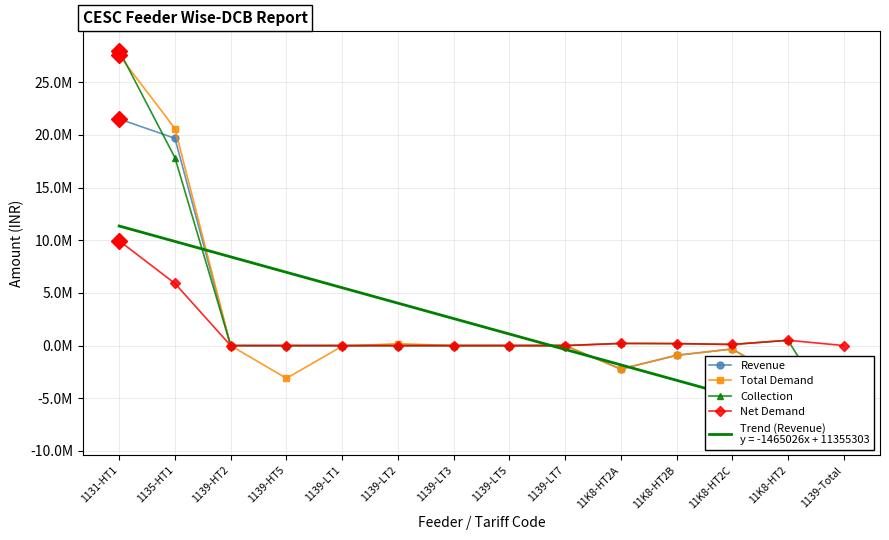

What is the average value of the Revenue series?

1832634.6